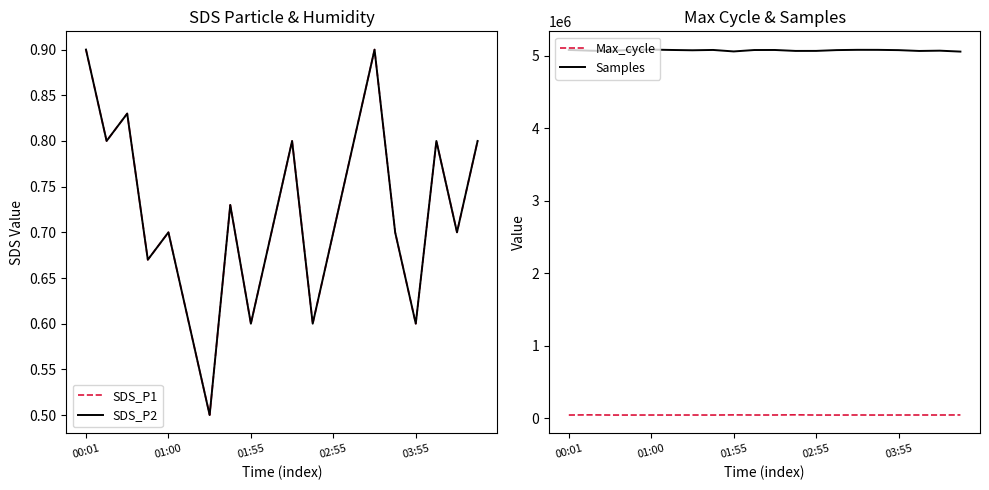

Is the value of Max_cycle at 11 greater than the value of SDS_P2 at 00:01?

Yes